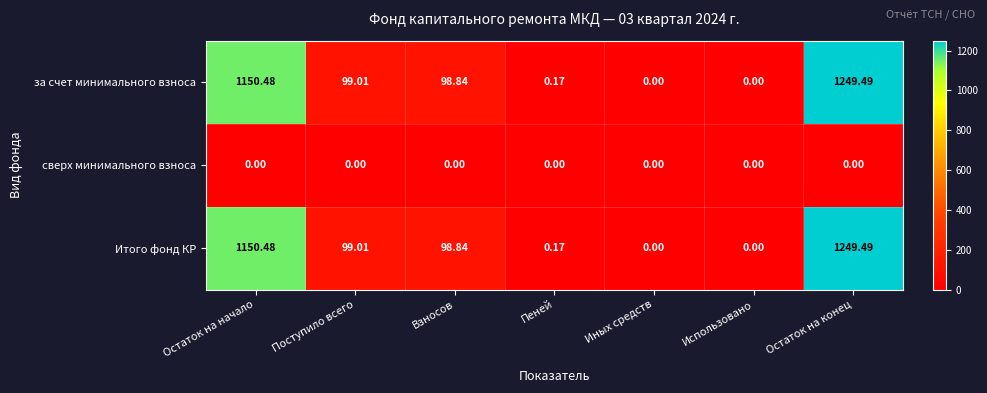

At how many categories does at least one series exceed 280?

2